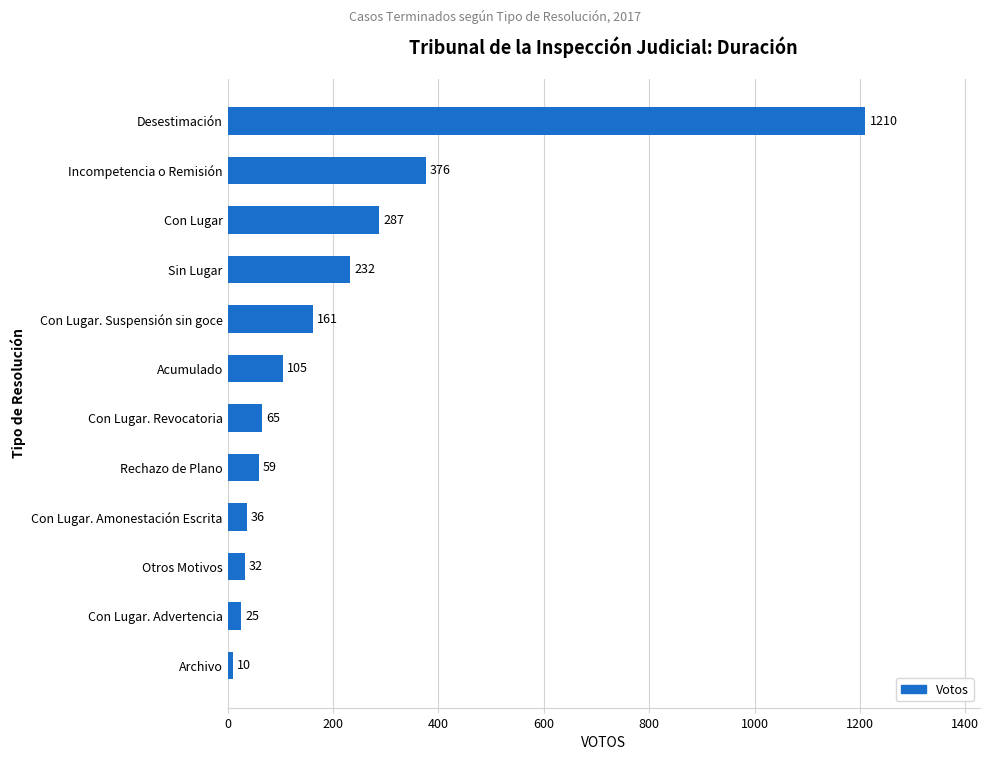

Which has a higher value, Sin Lugar or Con Lugar?

Con Lugar